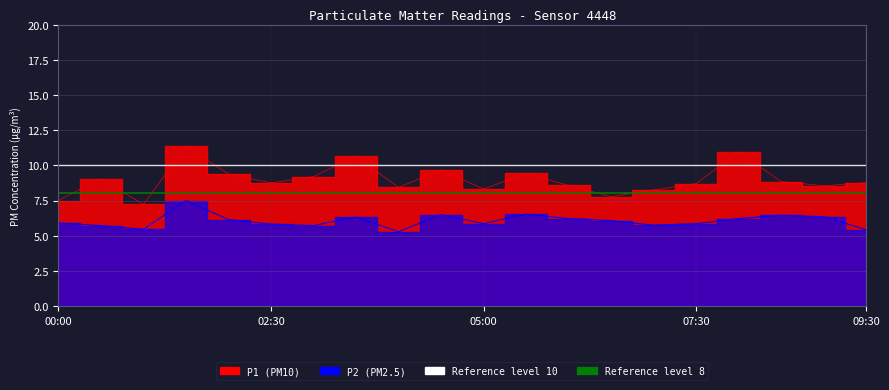

How many lines are shown in the chart?

2